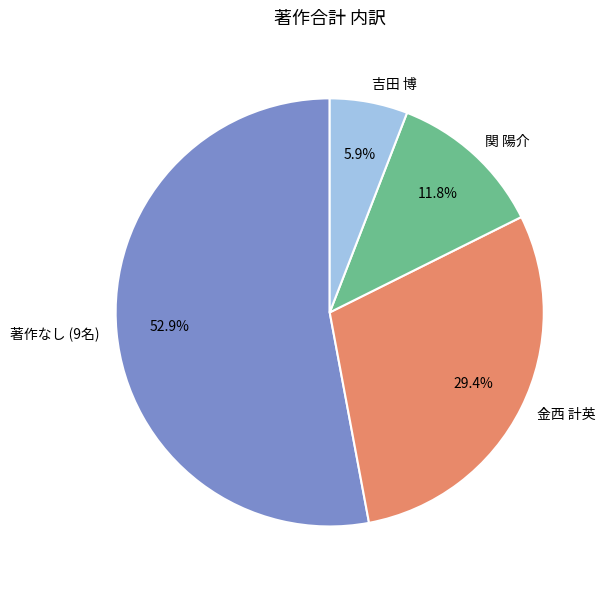

Count the number of slices in the pie.

4